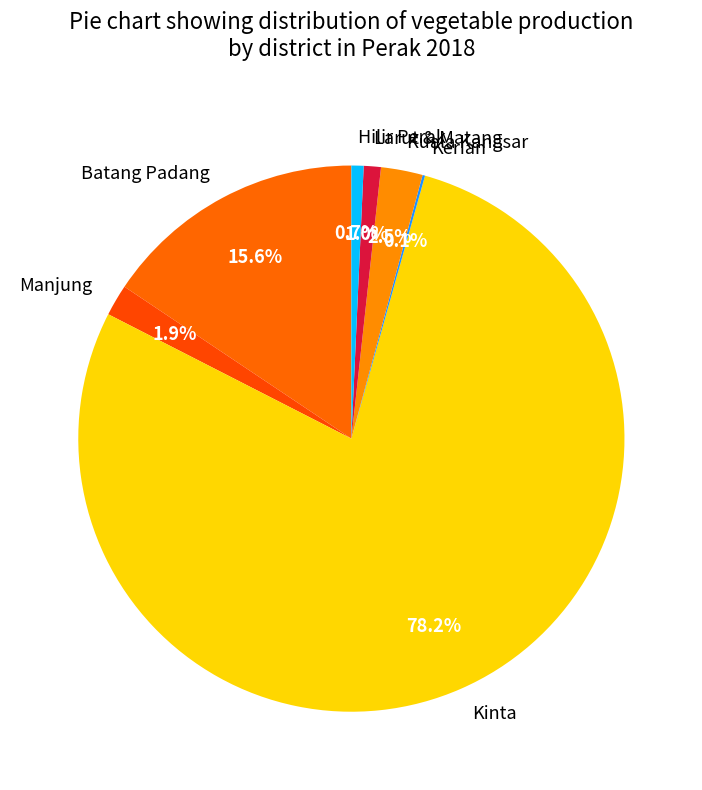

Combined, do Batang Padang and Manjung account for over 50%?

No